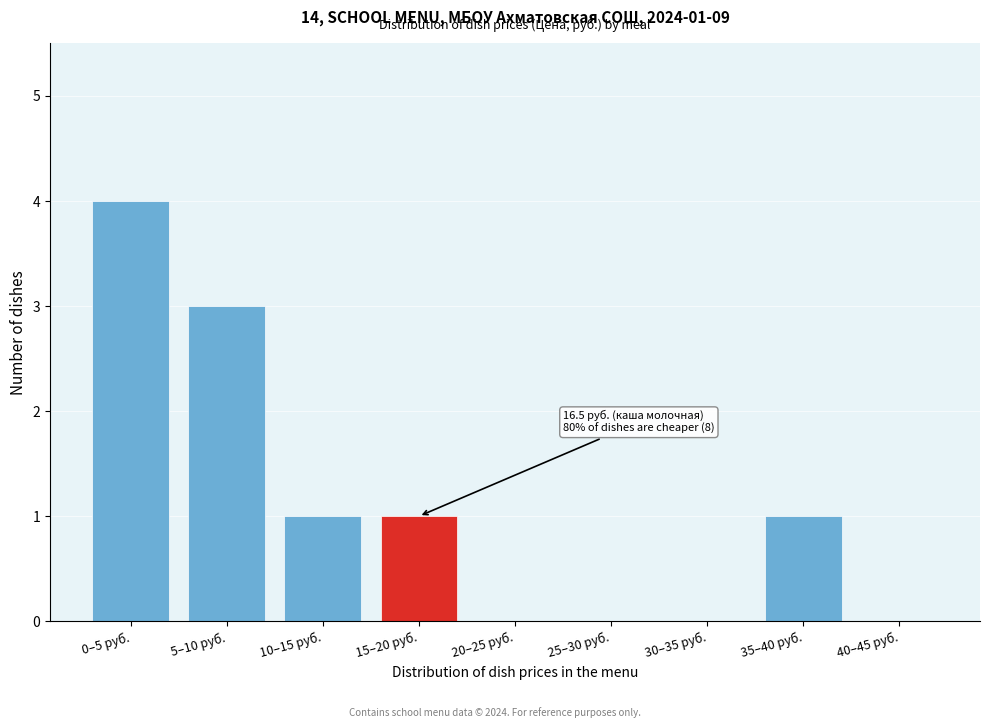

Reading right to left, transcribe all the data shown in this chart.

40–45 руб.=0	35–40 руб.=1	30–35 руб.=0	25–30 руб.=0	20–25 руб.=0	15–20 руб.=1	10–15 руб.=1	5–10 руб.=3	0–5 руб.=4